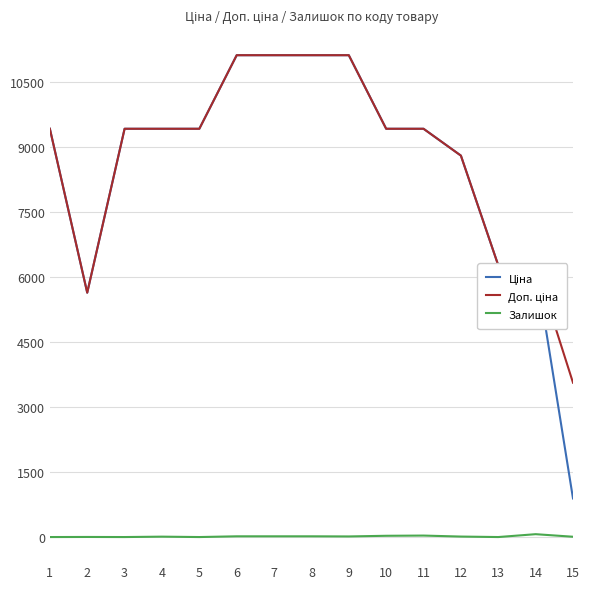

Is this an area chart (filled region under the line)?

No